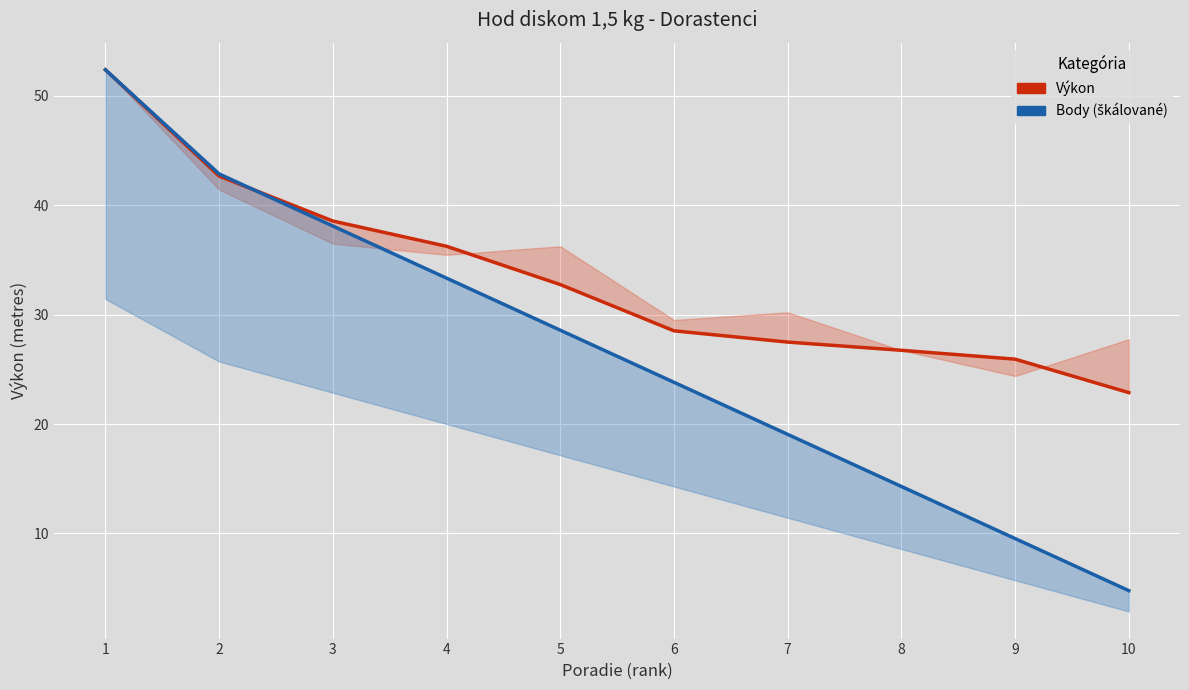

What is the difference between the Body (škálované) values at 10 and 9?

4.8